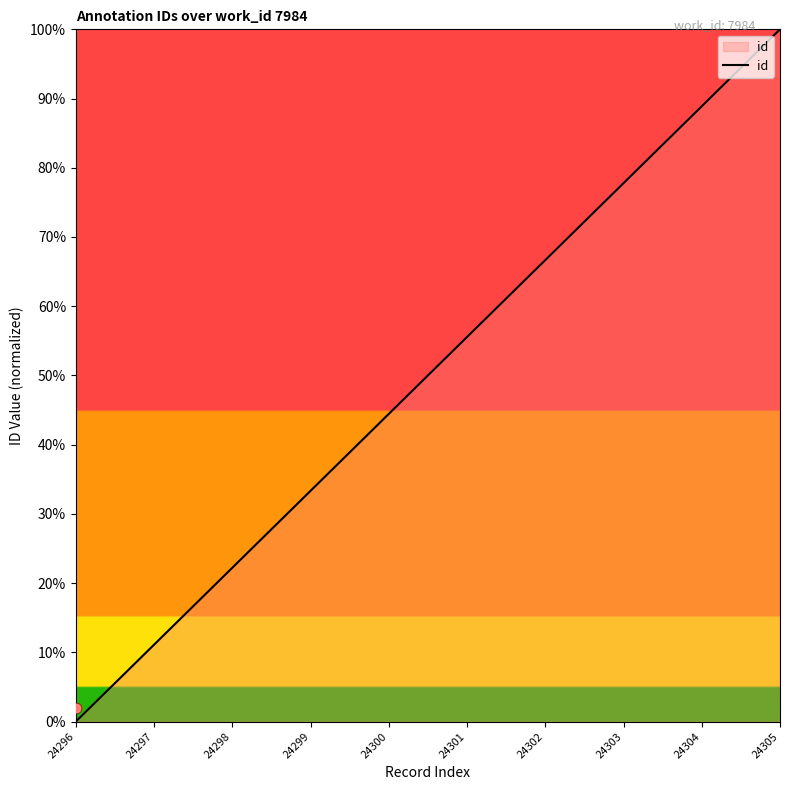

Between 24303 and 24302, which is larger?

24303